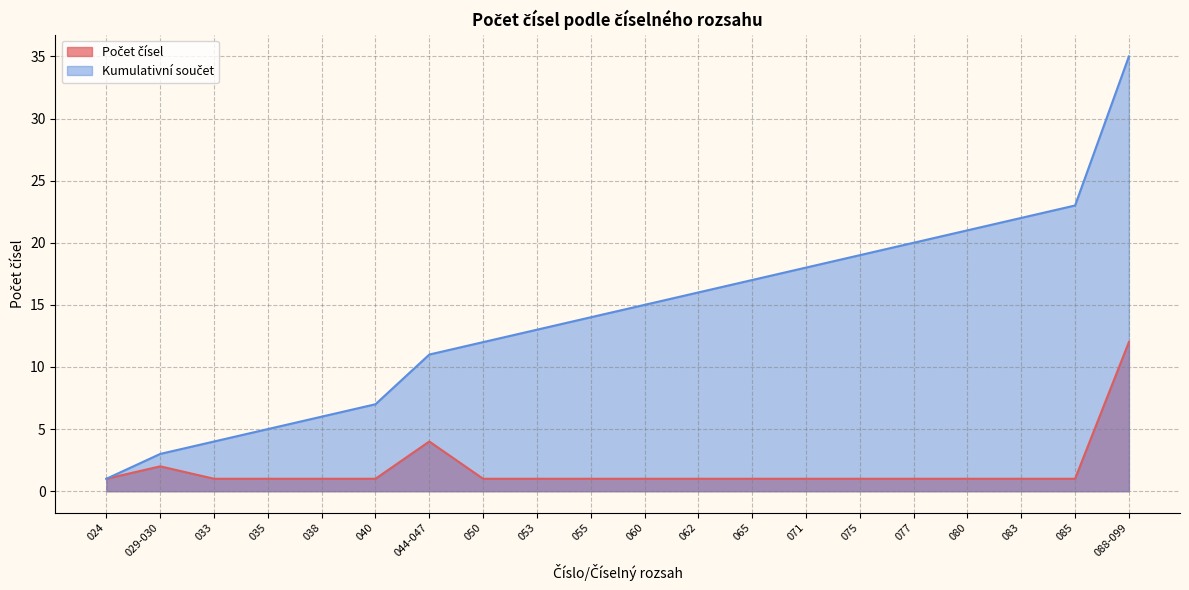

True or false: Kumulativní součet and Počet čísel cross at least once.

False